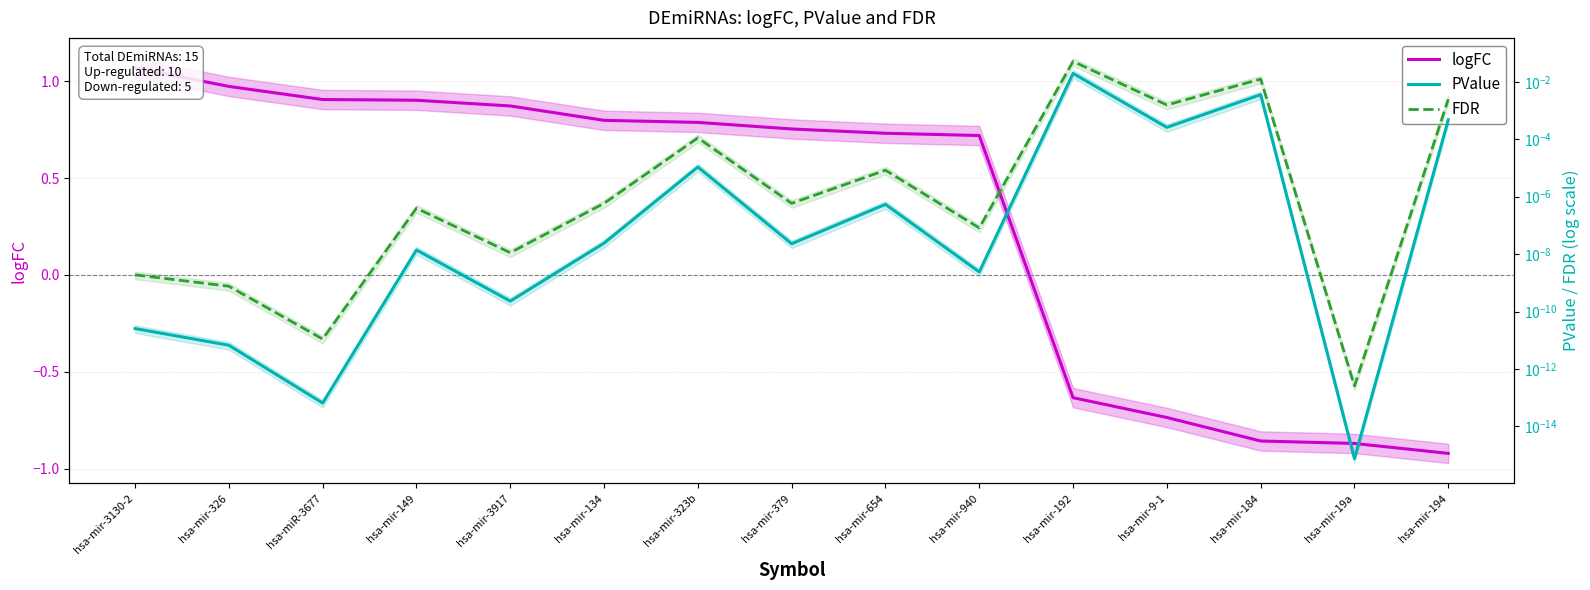

How many lines are shown in the chart?

3